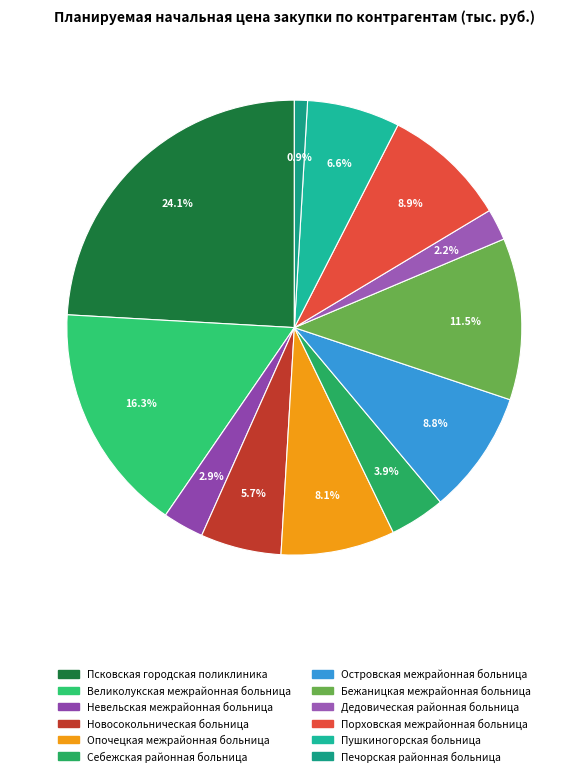

Which has a higher value, Псковская городская поликлиника or Бежаницкая межрайонная больница?

Псковская городская поликлиника